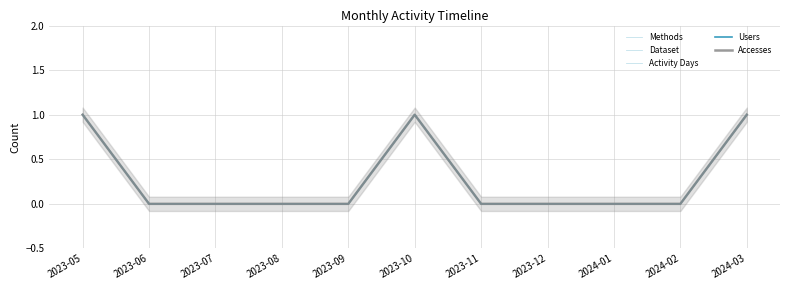

How many lines are shown in the chart?

5